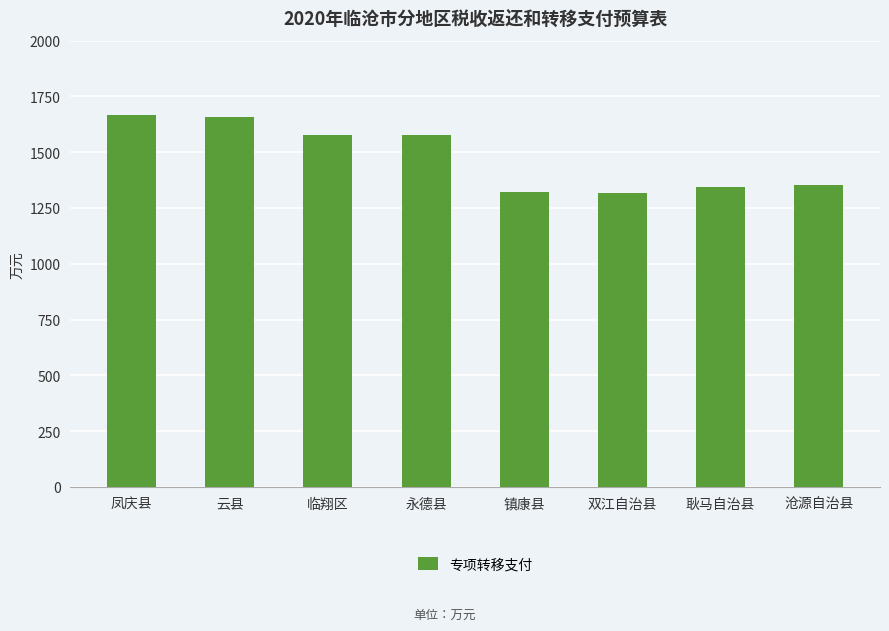

What is the change in value from 镇康县 to 沧源自治县?

+31